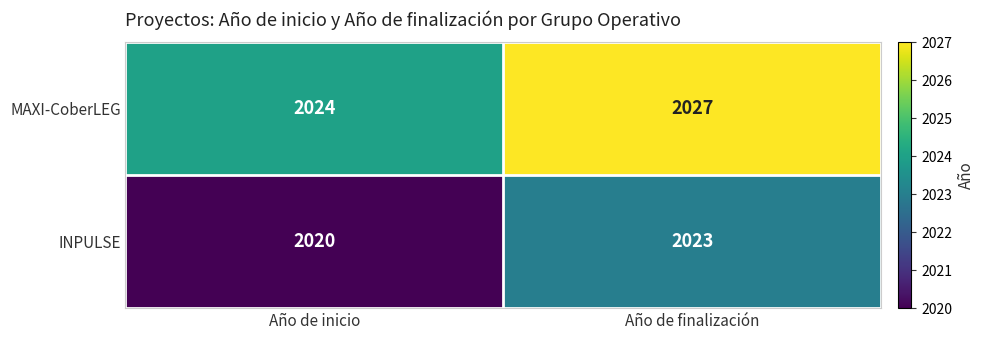

Which category has the highest value across all series?

Año de finalización